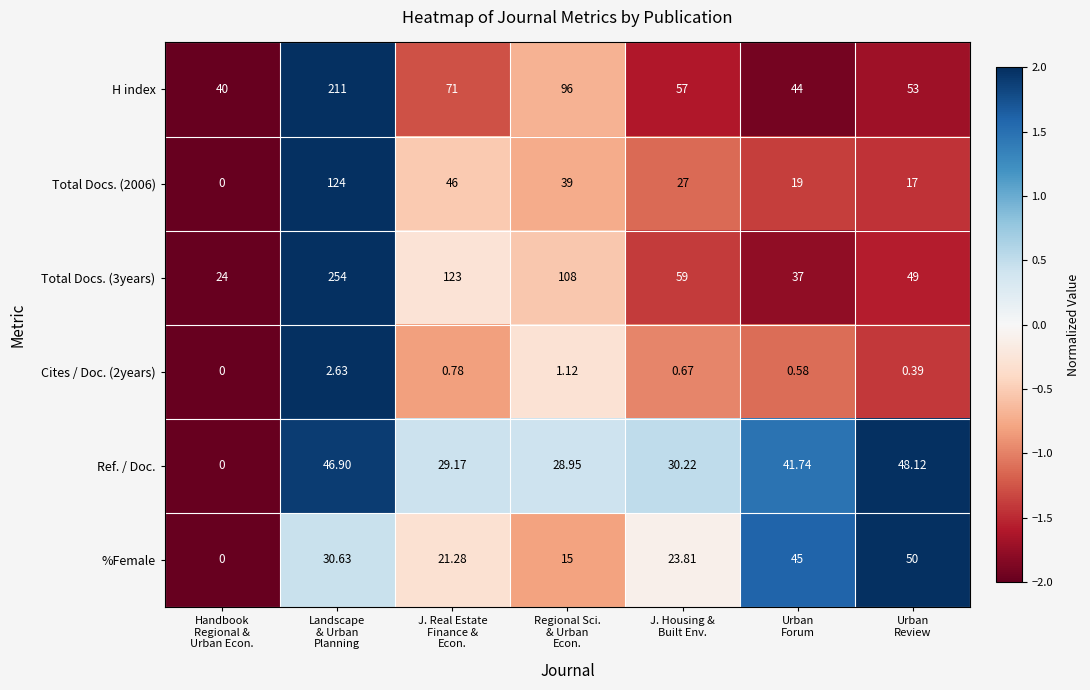

Rank the series by their maximum value, from lowest to highest.

Cites / Doc. (2years), Ref. / Doc., %Female, Total Docs. (2006), H index, Total Docs. (3years)